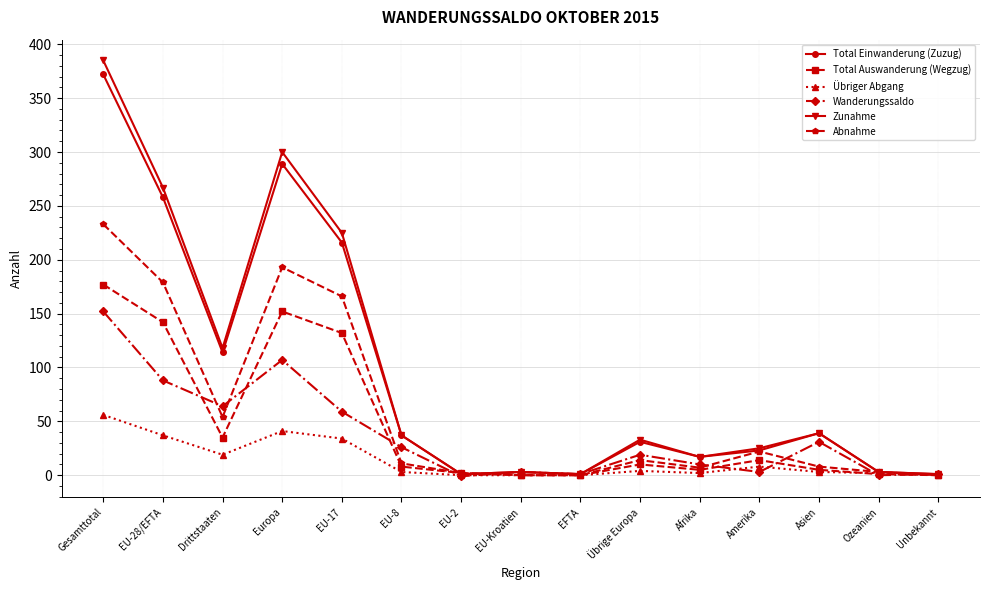

At which category does Übriger Abgang reach its first local valley?

Drittstaaten